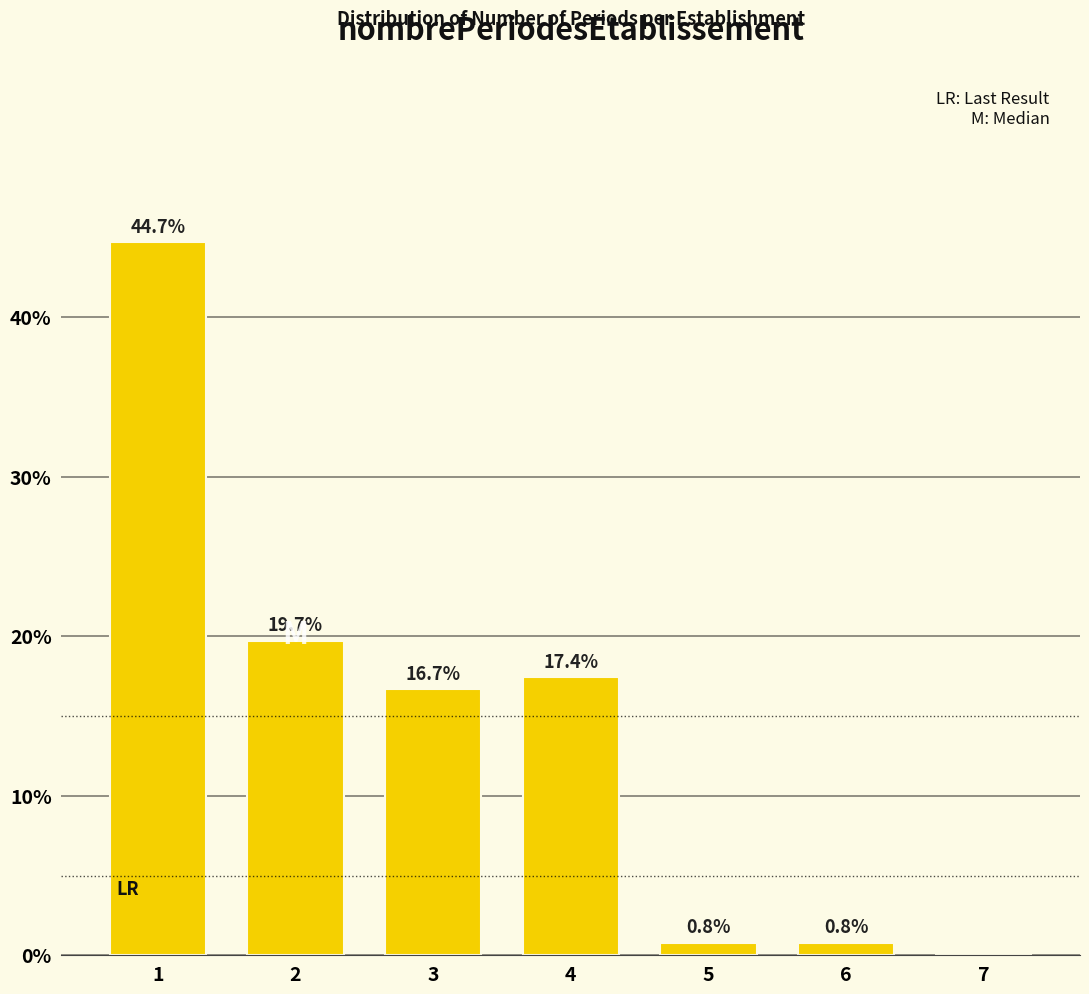

Reading right to left, list all the values displayed in this chart.

7=0.0	6=0.8	5=0.8	4=17.4	3=16.7	2=19.7	1=44.7